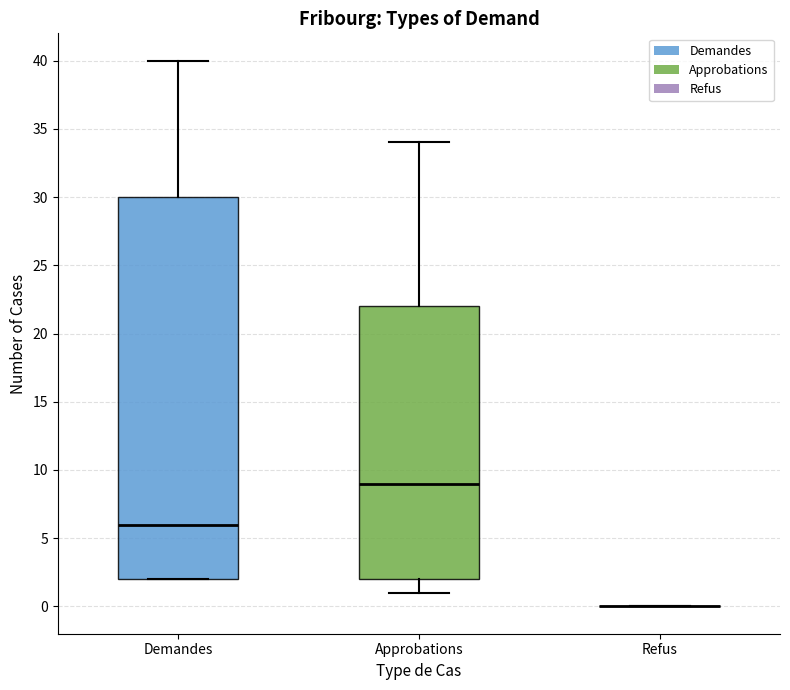

Reading left to right, transcribe this box plot: for each box, give where its median line is, the range the box spans, and where its two whiskers end, as read against the y-axis. The values are not printed on the chart, so give them approximately, as read against the axis.

Demandes: median 6, box 2 to 30, whiskers 2 to 40
Approbations: median 9, box 2 to 22, whiskers 1 to 34
Refus: box collapsed to a line at 0, whiskers 0 to 0